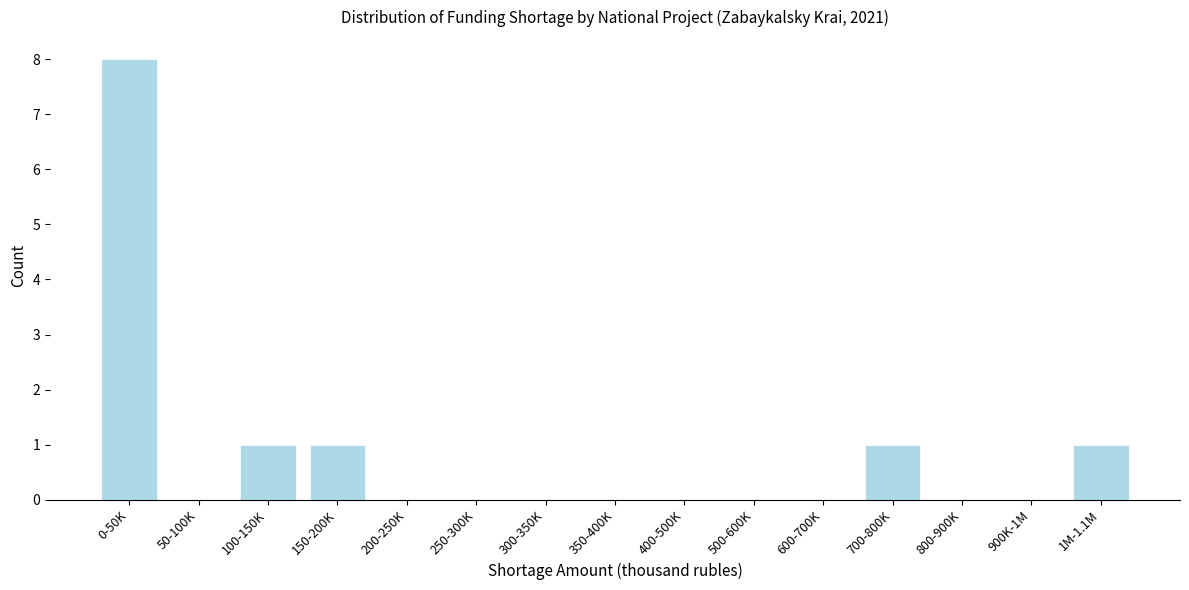

Reading left to right, what are all the values shown in this chart?

0-50K=8	50-100K=0	100-150K=1	150-200K=1	200-250K=0	250-300K=0	300-350K=0	350-400K=0	400-500K=0	500-600K=0	600-700K=0	700-800K=1	800-900K=0	900K-1M=0	1M-1.1M=1